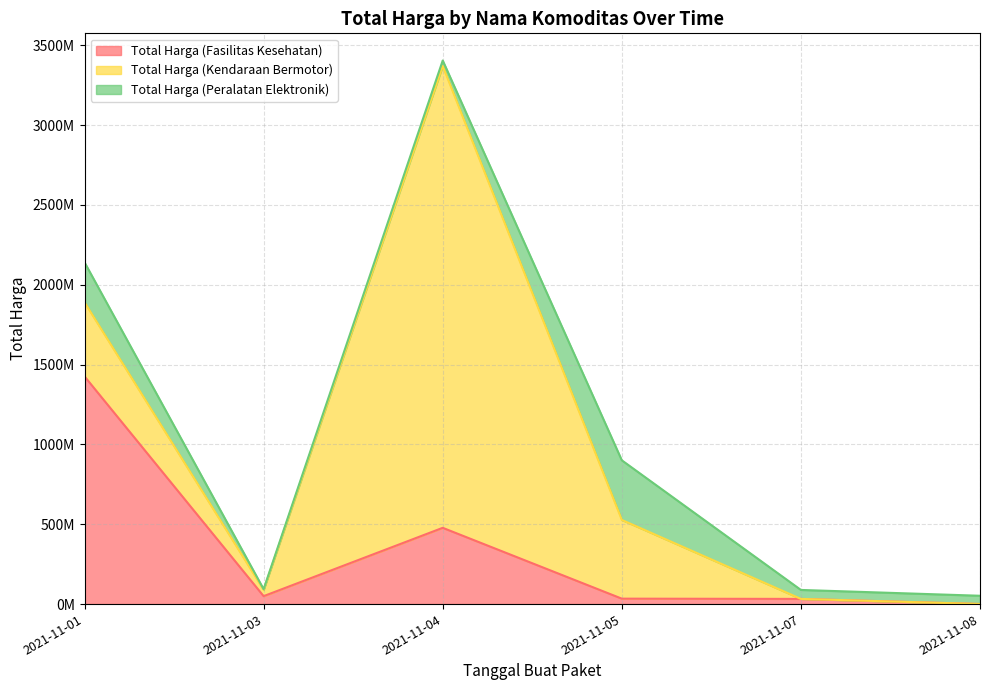

Is it true that Total Harga (Peralatan Elektronik) equals 250350000 at 2021-11-01?

True